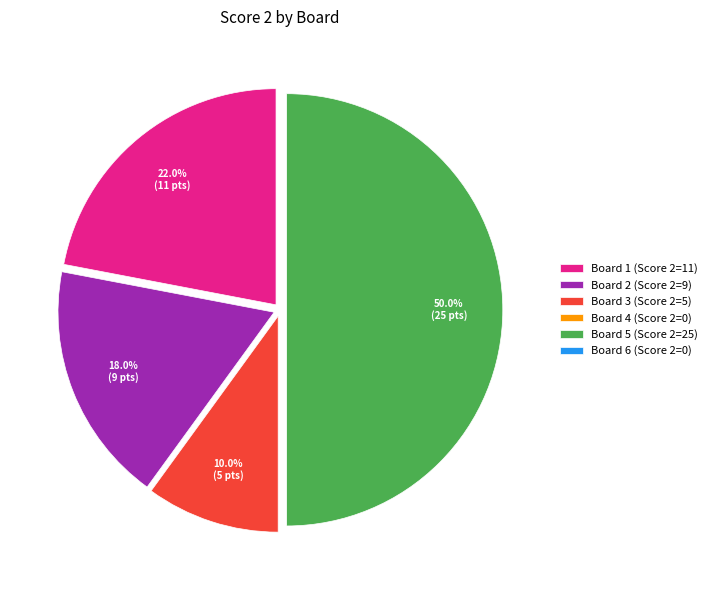

To the nearest percent, what is the difference between the Board 1 and Board 5 slice percentages?

28%